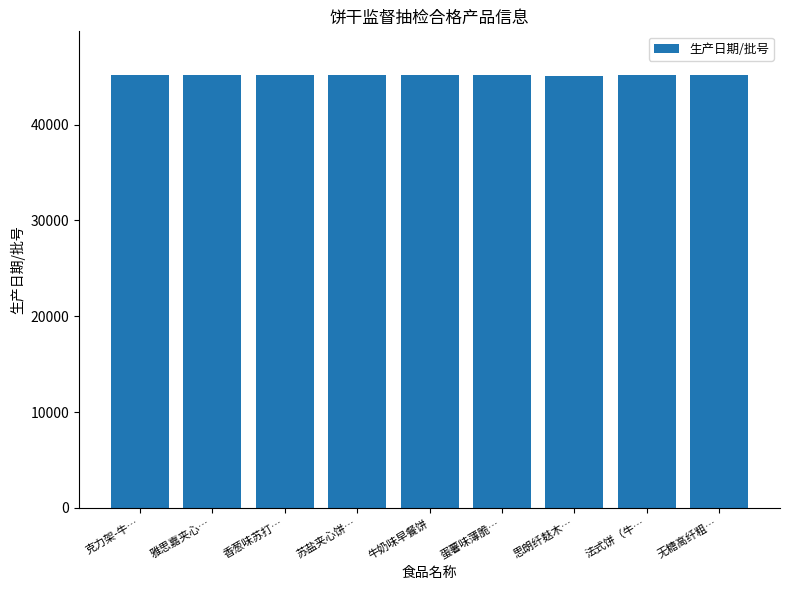

What is the sum of the values at 蛋薯味薄脆… and 雅思嘉夹心…?

90394